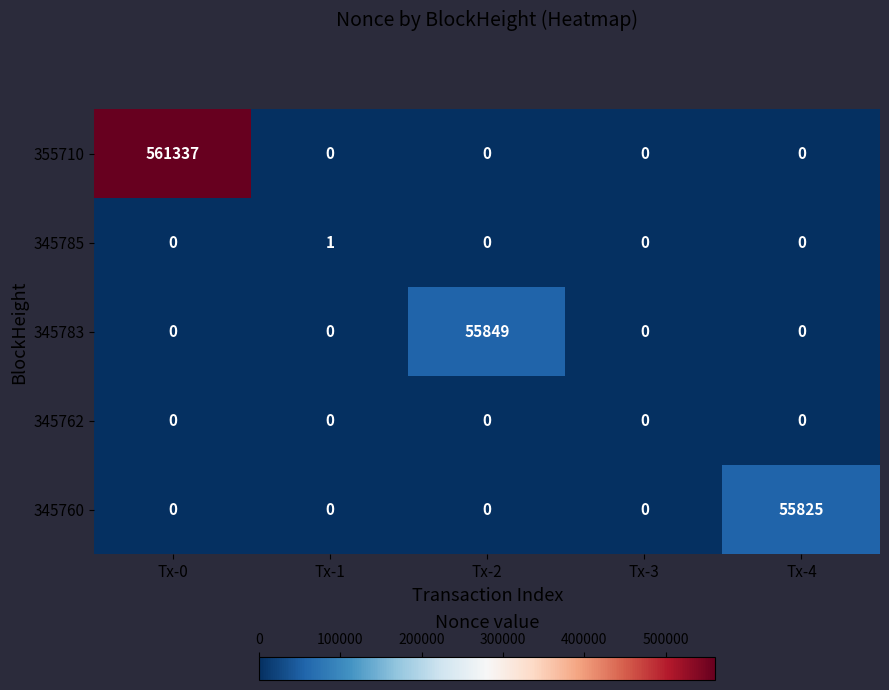

Which series has the largest range (max minus min)?

355710